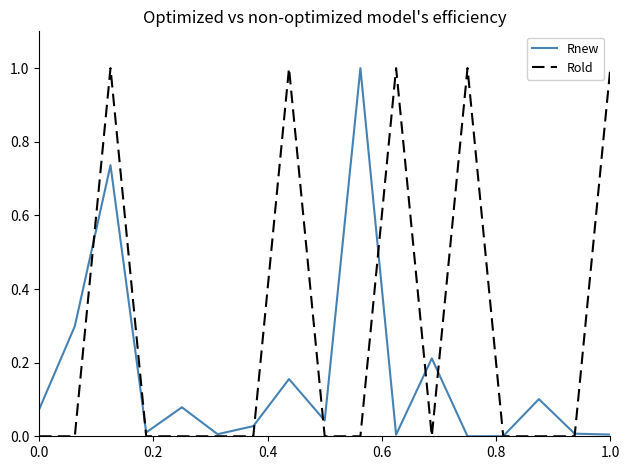

Count the number of data series in this chart.

2